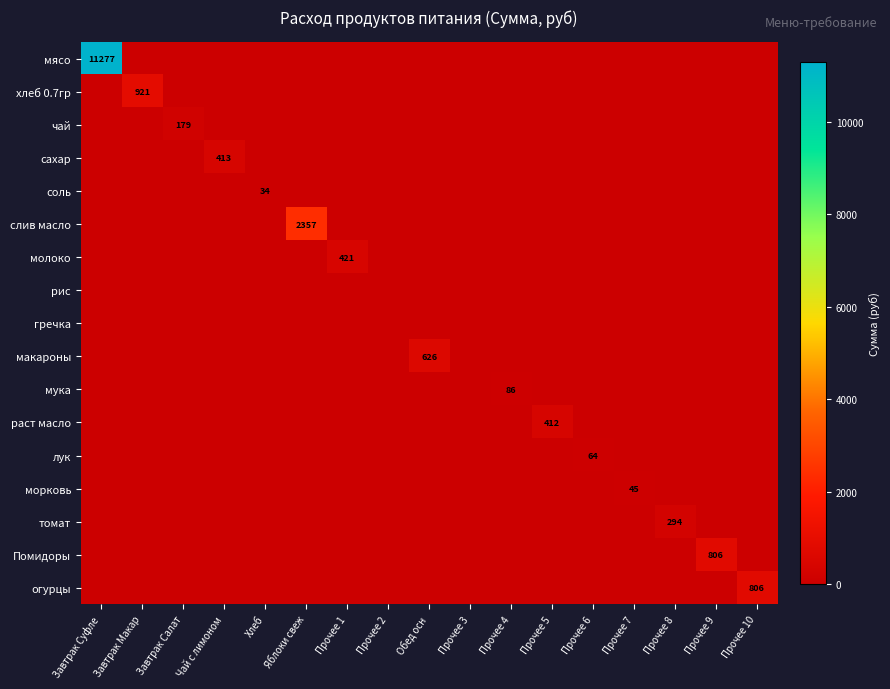

Is it true that соль equals 59 at Хлеб?

False